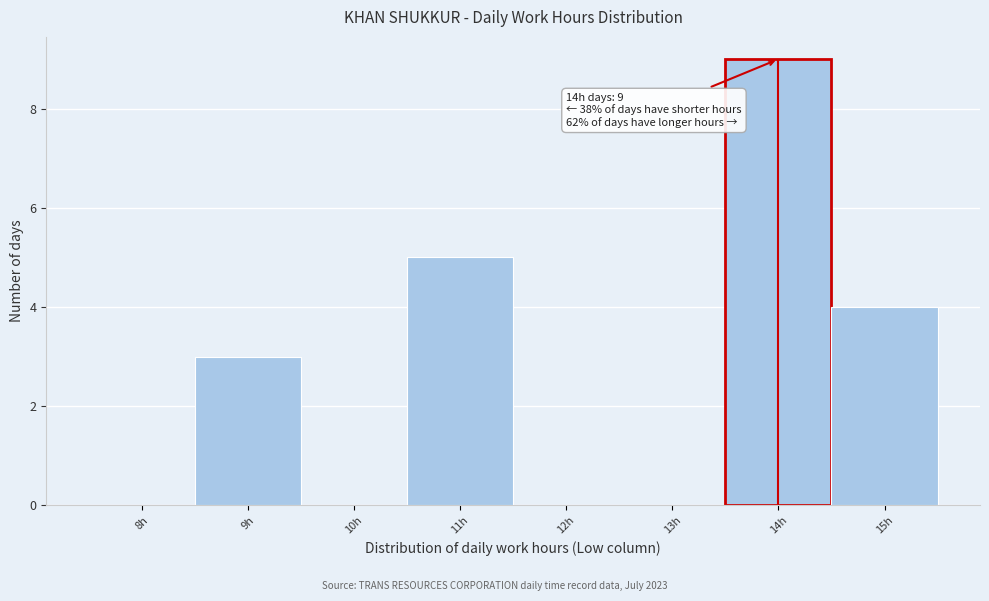

Over which range of the x-axis is the bar tallest?

13.5 to 14.5